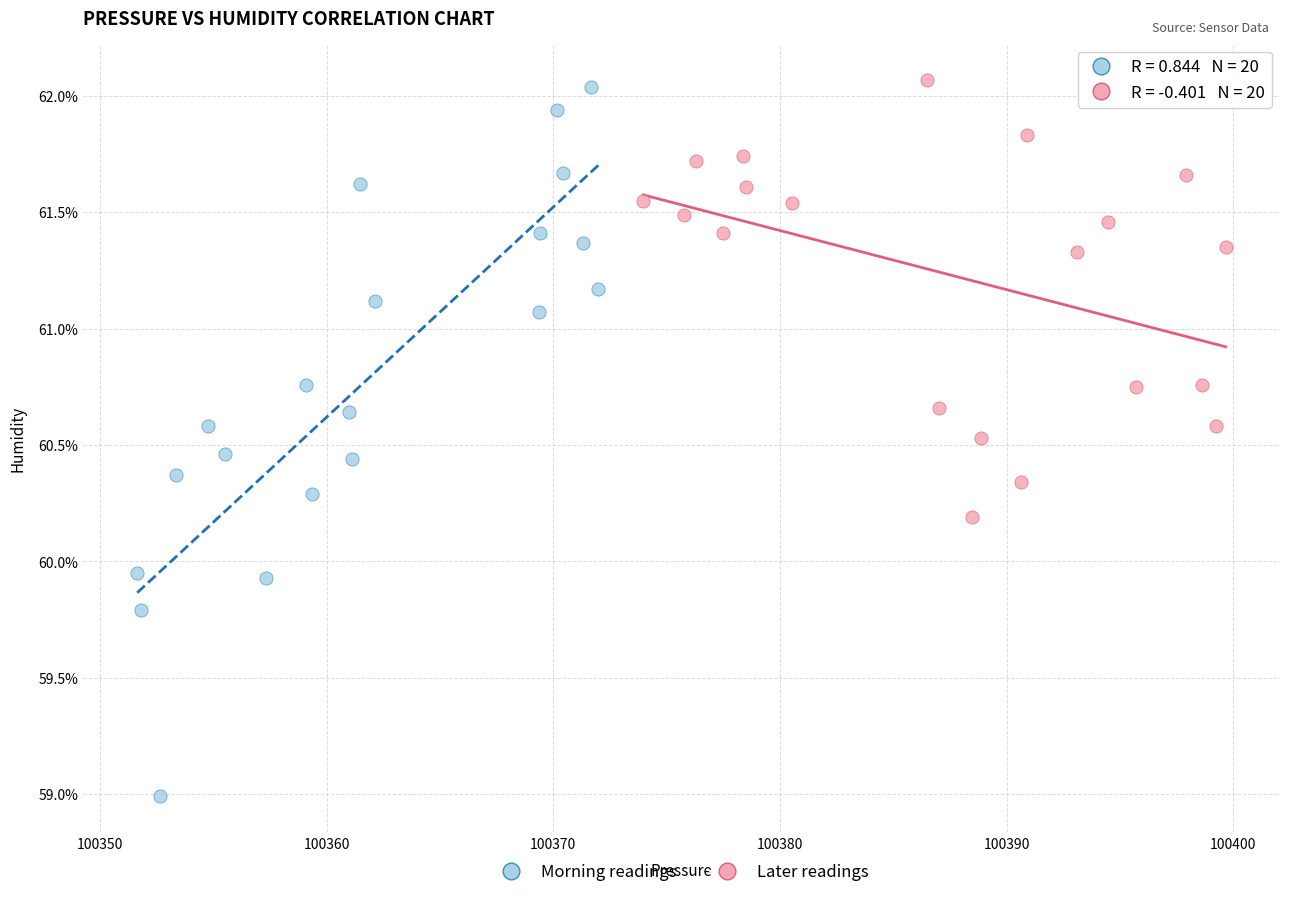

Which series has the widest spread of Y values?

Morning readings